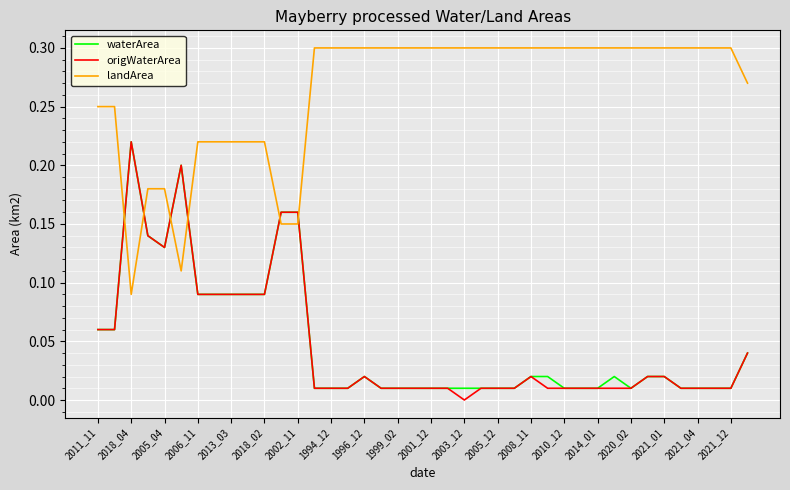

How many times do waterArea and landArea cross each other?

6